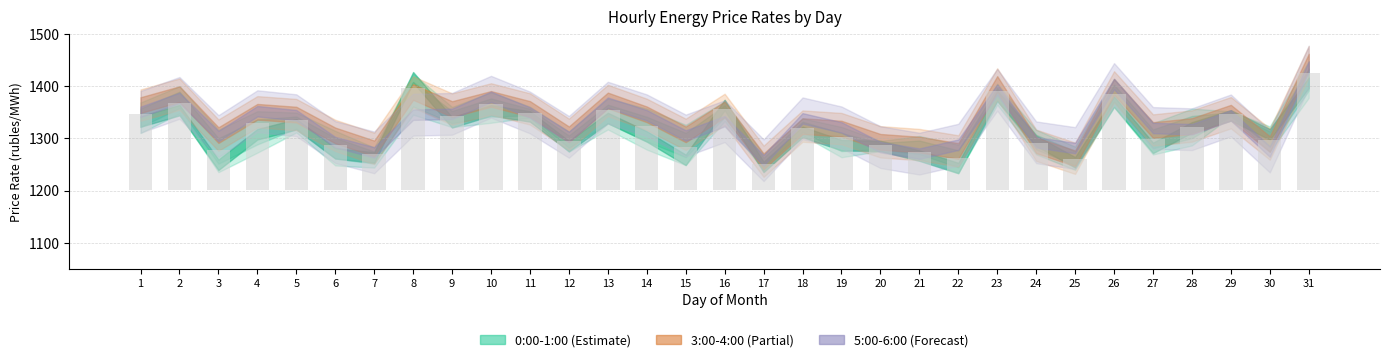

At how many categories does at least one series exceed 1324?

19